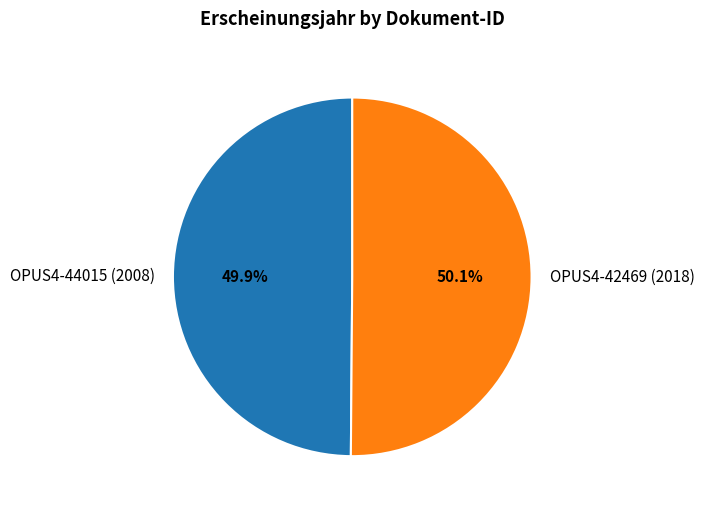

How many segments does this pie chart have?

2